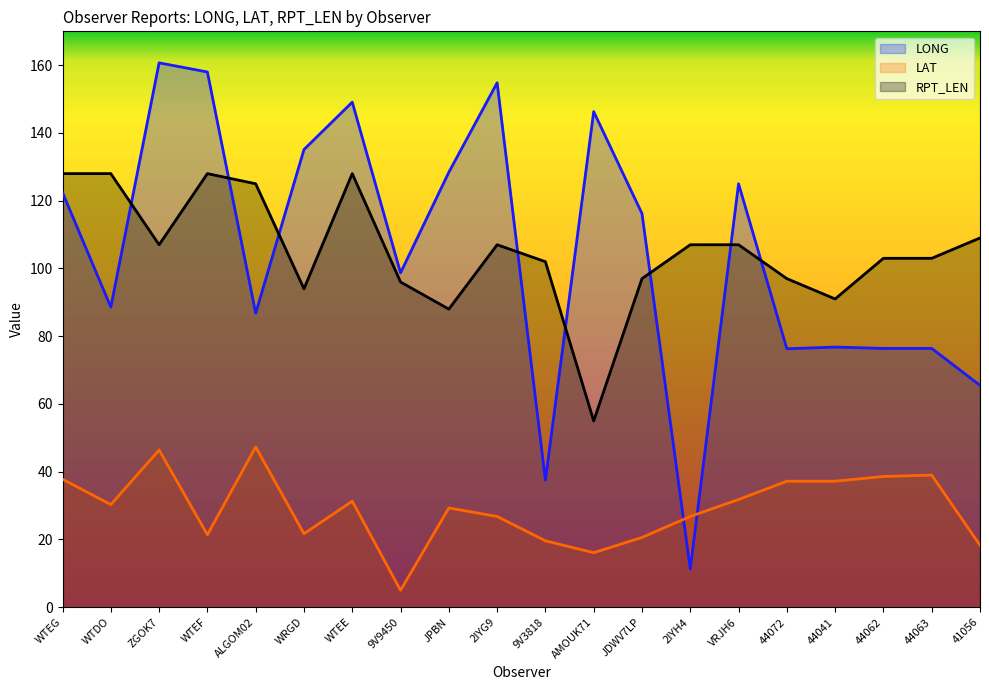

Reading right to left, what are all the values shown in this chart?

LONG: 41056=65.5	44063=76.4	44062=76.4	44041=76.8	44072=76.3	VRJH6=125.0	2IYH4=11.3	JDWV7LP=116.2	AMOUK71=146.3	9V3818=37.5	2IYG9=154.8	JPBN=128.4	9V9450=98.7	WTEE=149.1	WRGD=135.1	ALGOM02=86.8	WTEF=158.0	ZGOK7=160.7	WTDO=88.6	WTEG=122.4
LAT: 41056=18.3	44063=39.0	44062=38.6	44041=37.2	44072=37.2	VRJH6=31.8	2IYH4=26.8	JDWV7LP=20.6	AMOUK71=16.1	9V3818=19.6	2IYG9=26.8	JPBN=29.3	9V9450=5.0	WTEE=31.3	WRGD=21.7	ALGOM02=47.3	WTEF=21.4	ZGOK7=46.4	WTDO=30.3	WTEG=37.8
RPT_LEN: 41056=109.0	44063=103.0	44062=103.0	44041=91.0	44072=97.0	VRJH6=107.0	2IYH4=107.0	JDWV7LP=97.0	AMOUK71=55.0	9V3818=102.0	2IYG9=107.0	JPBN=88.0	9V9450=96.0	WTEE=128.0	WRGD=94.0	ALGOM02=125.0	WTEF=128.0	ZGOK7=107.0	WTDO=128.0	WTEG=128.0